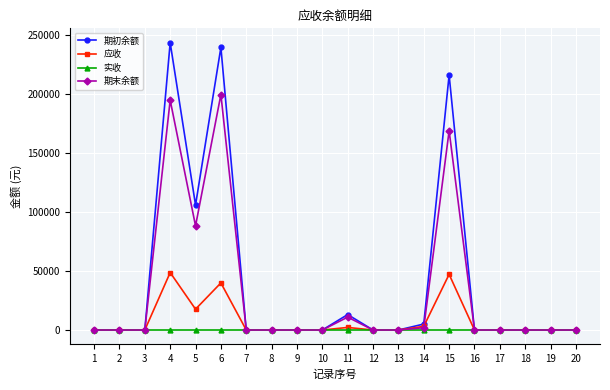

Is it true that 期末余额 equals 168955.0 at 15?

True